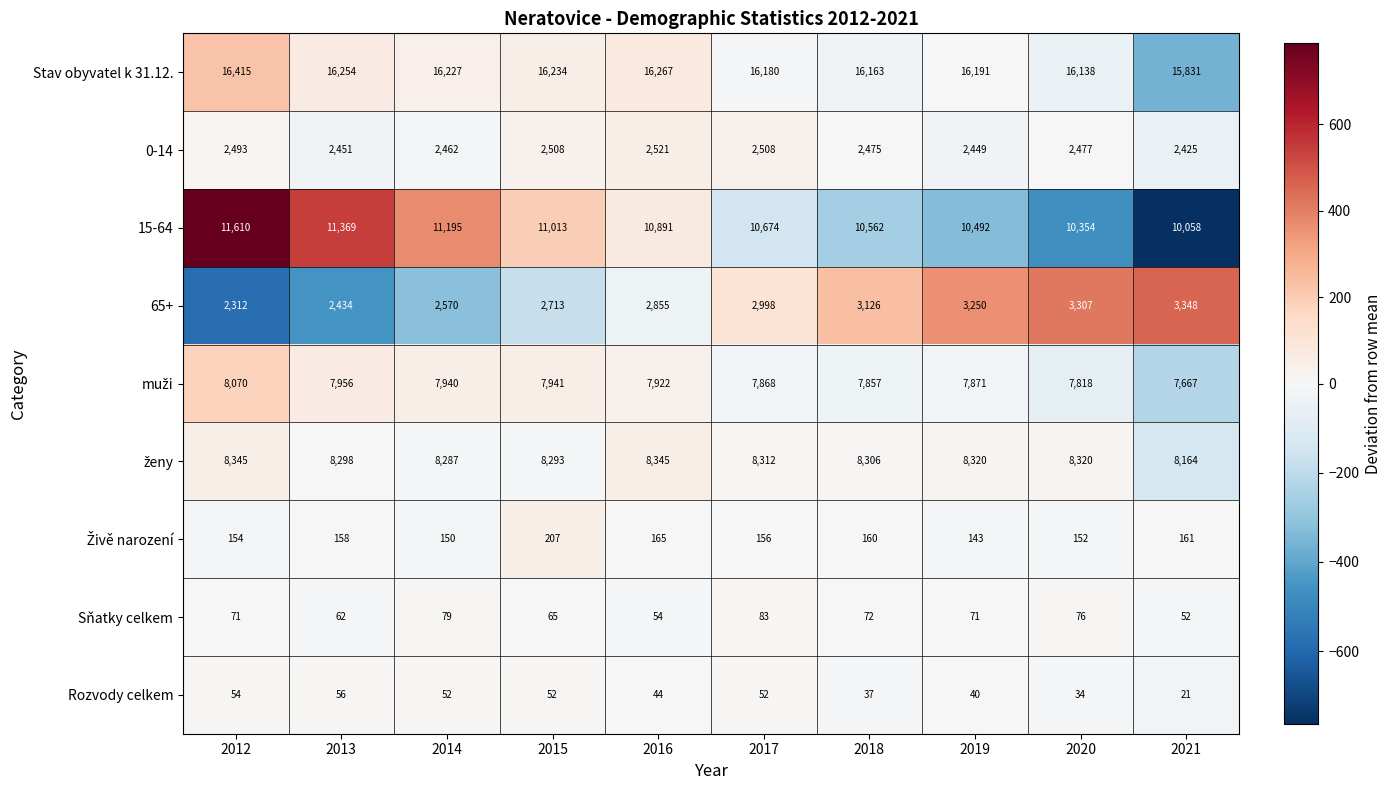

Which series has the widest spread of values?

15-64